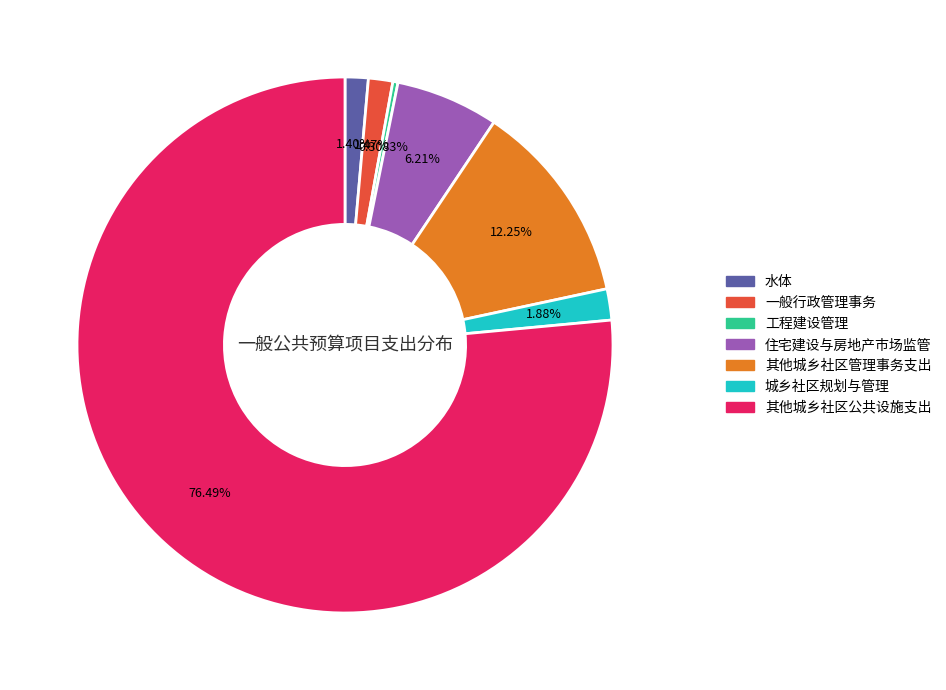

What percentage do 水体 and 其他城乡社区公共设施支出 together represent?

77.9%